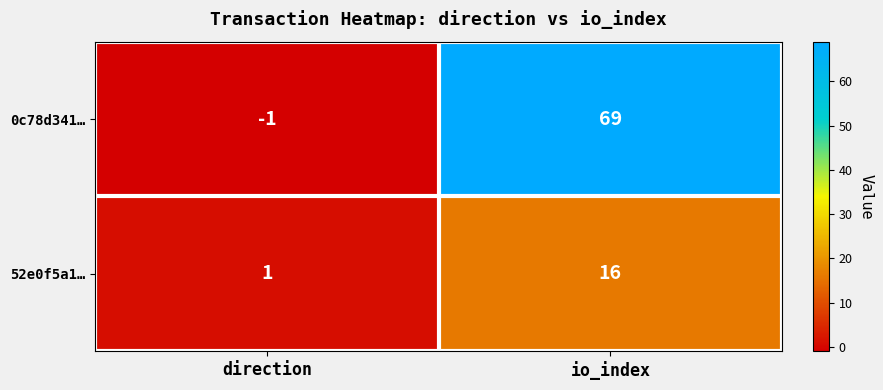

Which series has the widest spread of values?

0c78d341…